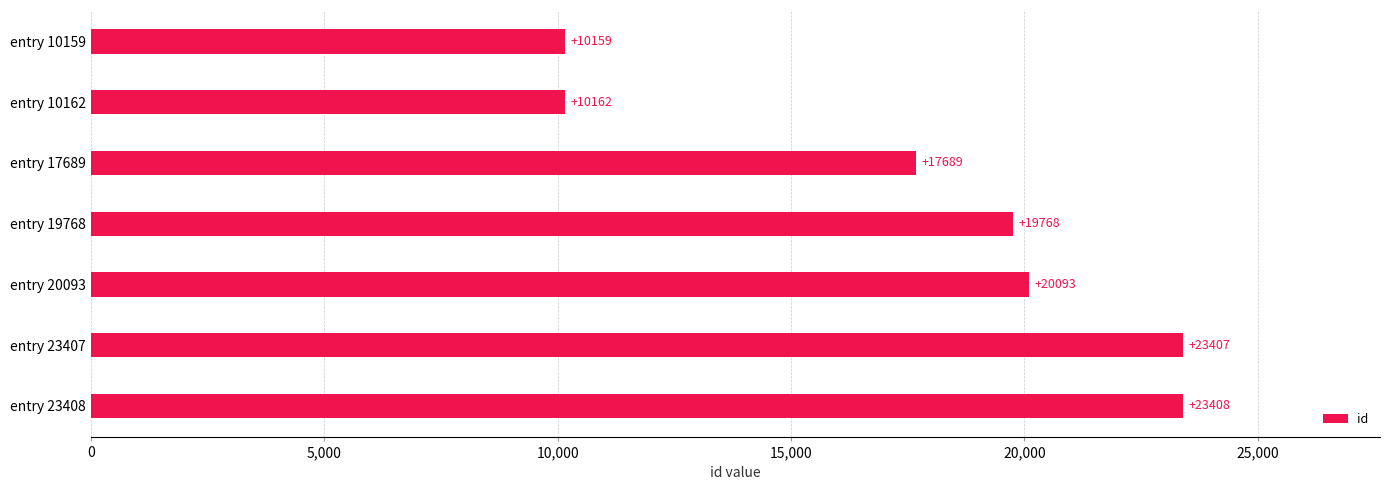

What is the average value?

17812